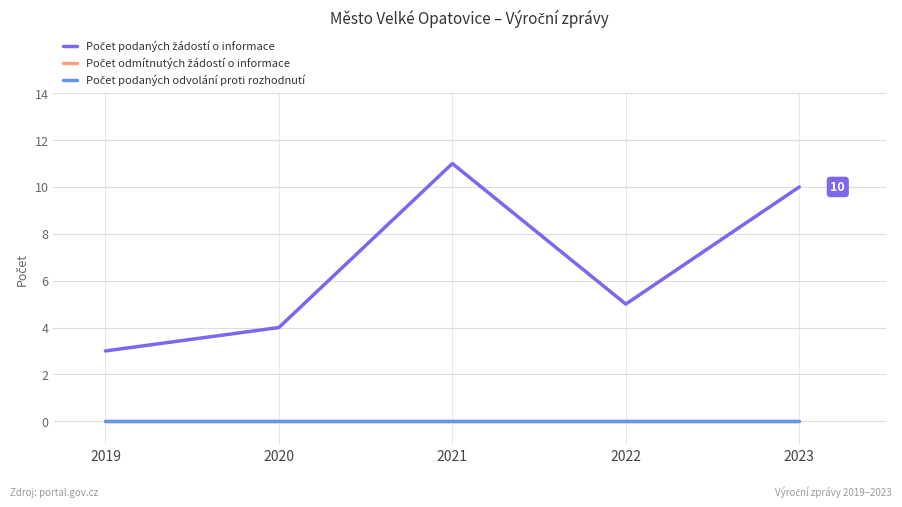

At which label does Počet podaných žádostí o informace reach its minimum?

2019